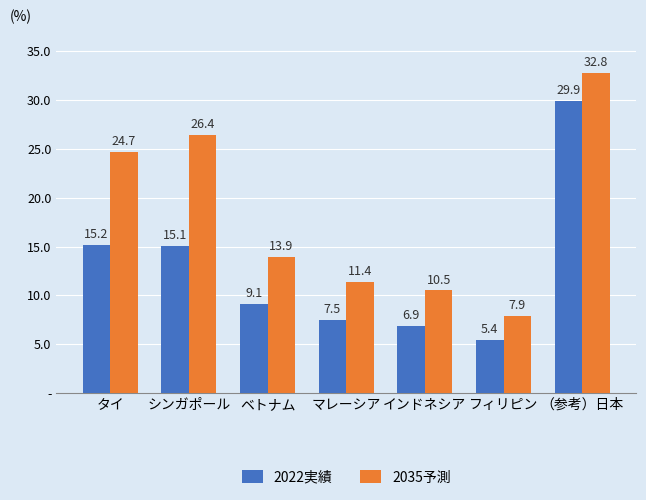

What is the difference between the highest and lowest values at フィリピン?

2.5